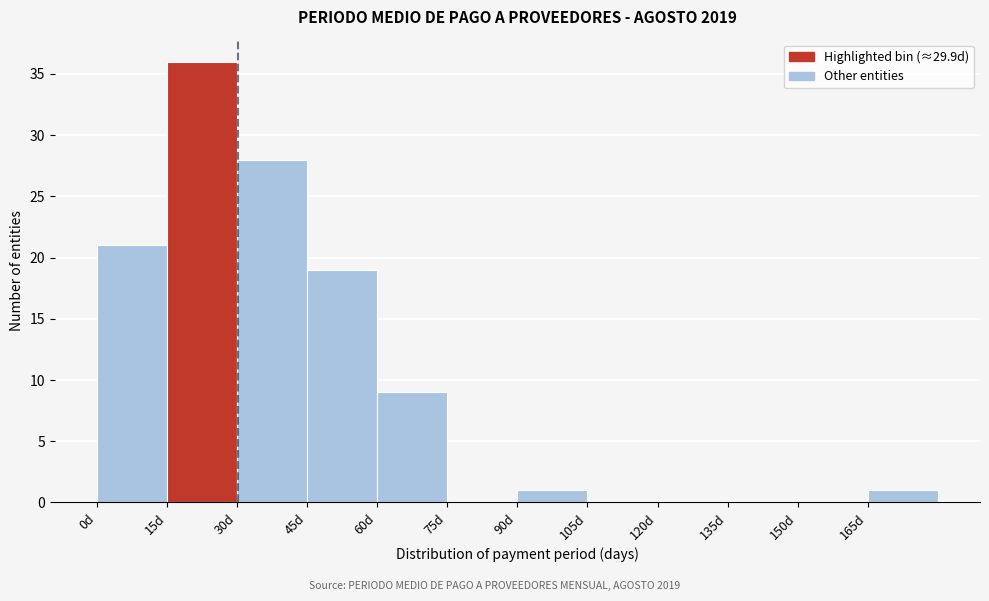

Which range on the x-axis has the tallest bar?

15 to 30